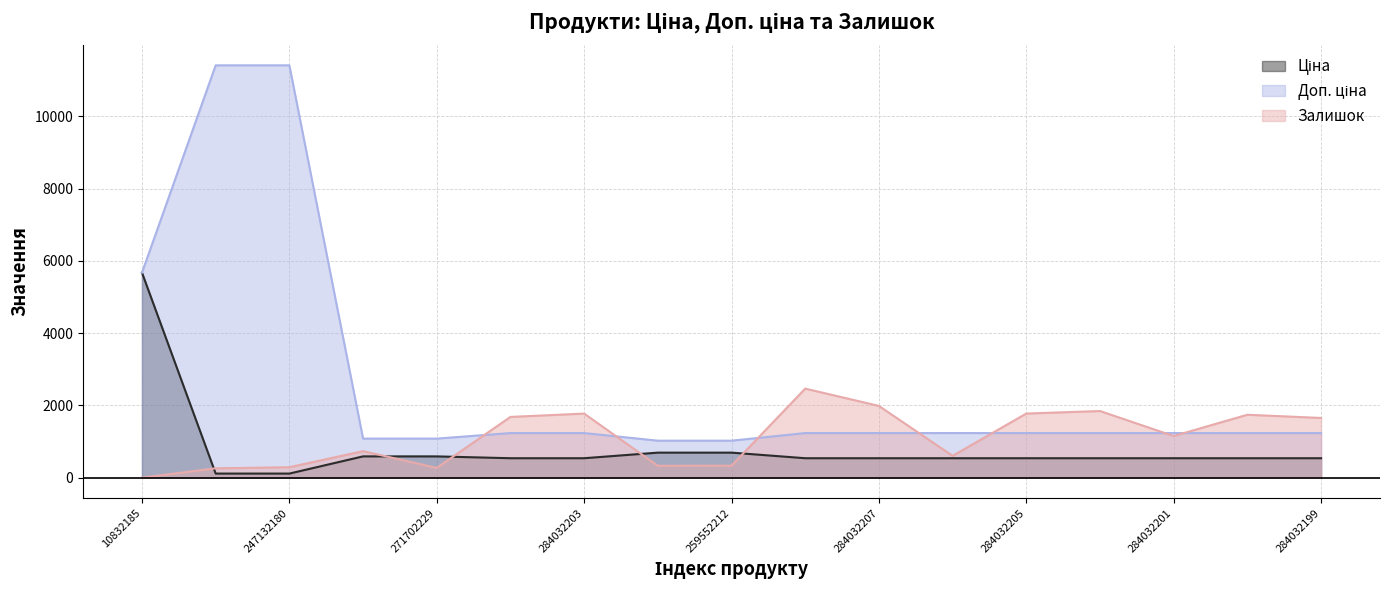

At how many categories does at least one series exceed 2307?

4